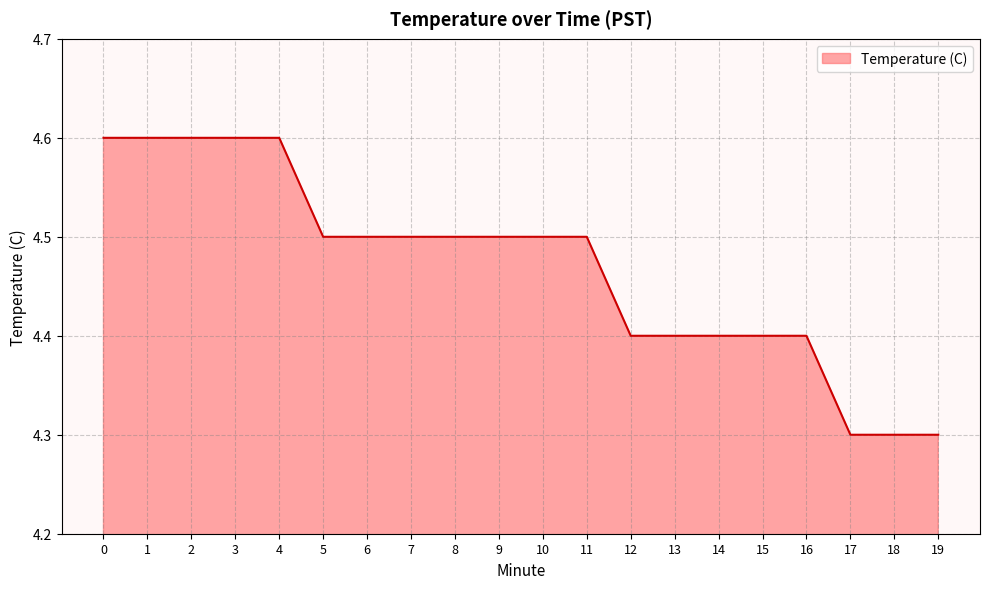

How many values are between 4 and 5?

20